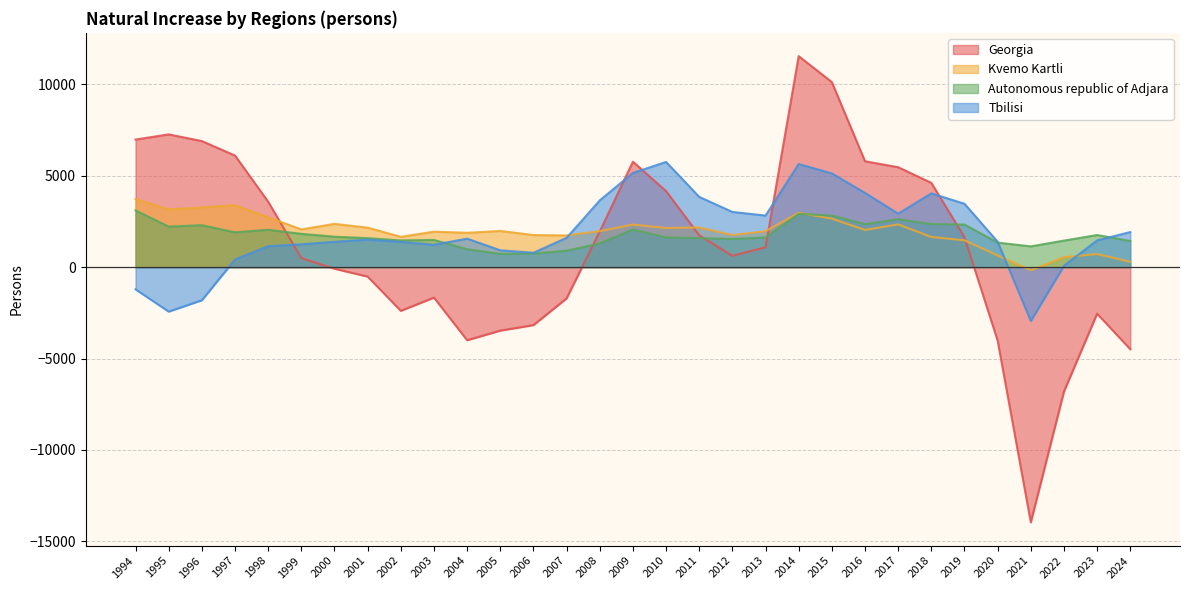

Where does the Georgia series first go above 1093?

1994